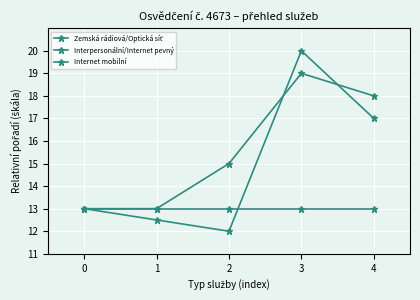

Reading left to right, what are all the values shown in this chart?

Zemská rádiová/Optická síť: 0=13.0	1=13.0	2=13.0	3=13.0	4=13.0
Interpersonální/Internet pevný: 0=13.0	1=13.0	2=15.0	3=19.0	4=18.0
Internet mobilní: 0=13.0	1=12.5	2=12.0	3=20.0	4=17.0